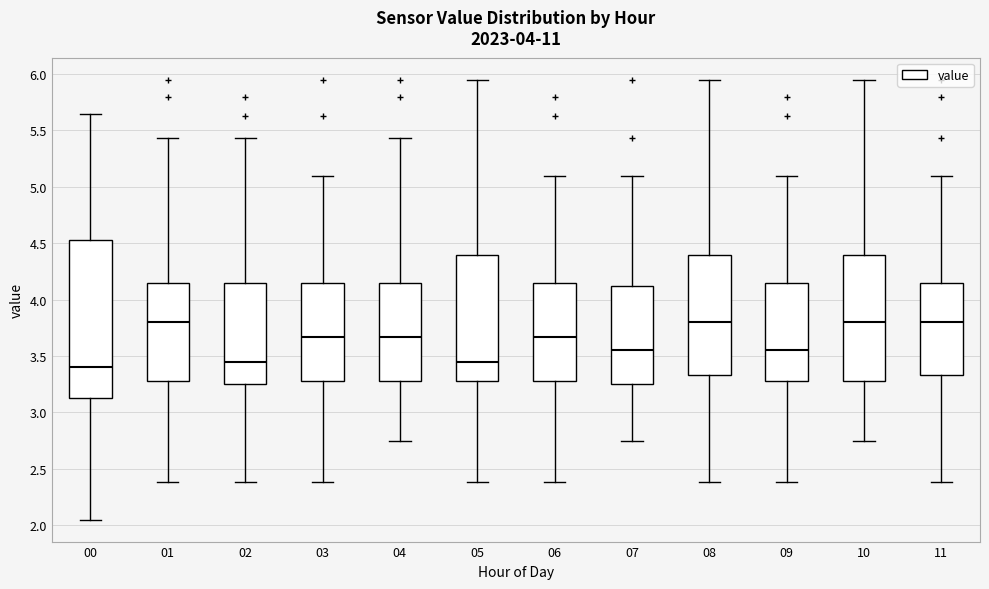

Reading left to right, transcribe this box plot: for each box, give where its median line is, the range the box spans, and where its two whiskers end, as read against the y-axis. The values are not printed on the chart, so give them approximately, as read against the axis.

00: median 3.40, box 3.15 to 4.55, whiskers 2.05 to 5.65
01: median 3.80, box 3.30 to 4.15, whiskers 2.40 to 5.45
02: median 3.45, box 3.25 to 4.15, whiskers 2.40 to 5.45
03: median 3.65, box 3.30 to 4.15, whiskers 2.40 to 5.10
04: median 3.65, box 3.30 to 4.15, whiskers 2.75 to 5.45
05: median 3.45, box 3.30 to 4.40, whiskers 2.40 to 5.95
06: median 3.65, box 3.30 to 4.15, whiskers 2.40 to 5.10
07: median 3.55, box 3.25 to 4.10, whiskers 2.75 to 5.10
08: median 3.80, box 3.35 to 4.40, whiskers 2.40 to 5.95
09: median 3.55, box 3.30 to 4.15, whiskers 2.40 to 5.10
10: median 3.80, box 3.30 to 4.40, whiskers 2.75 to 5.95
11: median 3.80, box 3.35 to 4.15, whiskers 2.40 to 5.10